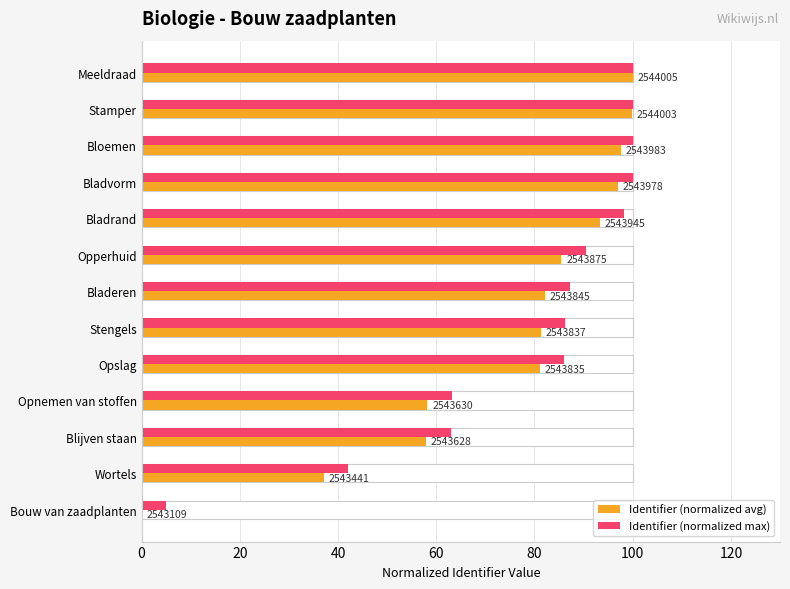

Is the value of Identifier (normalized max) at Opslag greater than the value of Identifier (normalized avg) at Bladrand?

No